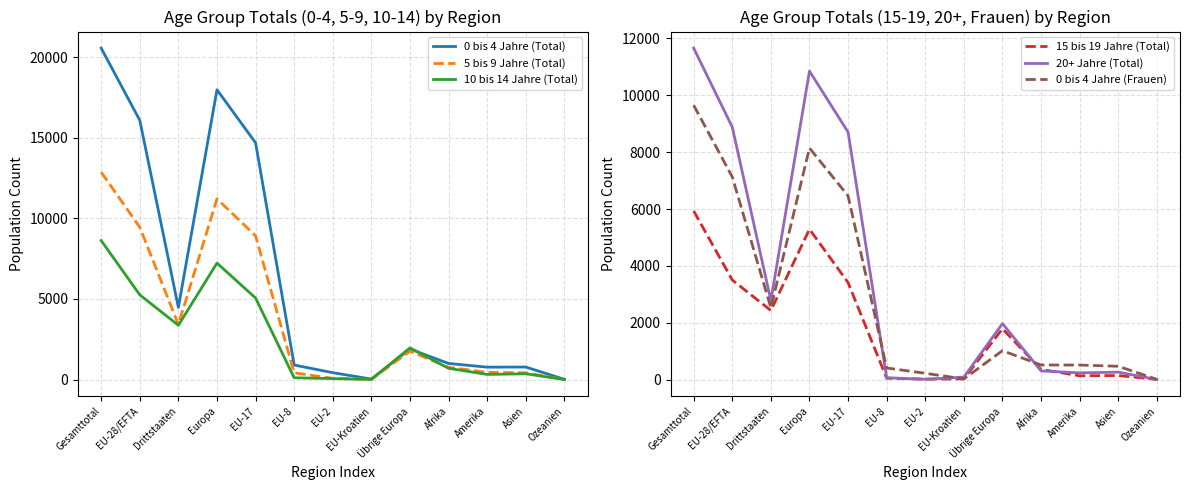

Where is the first local minimum for 0 bis 4 Jahre (Frauen)?

Drittstaaten